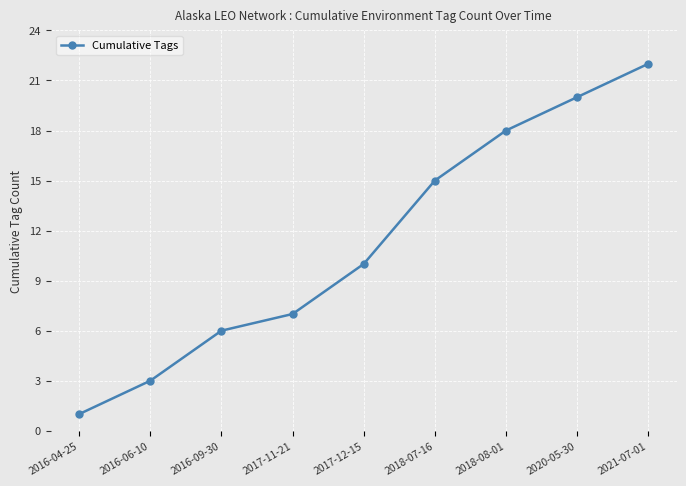

What is the smallest value displayed?

1